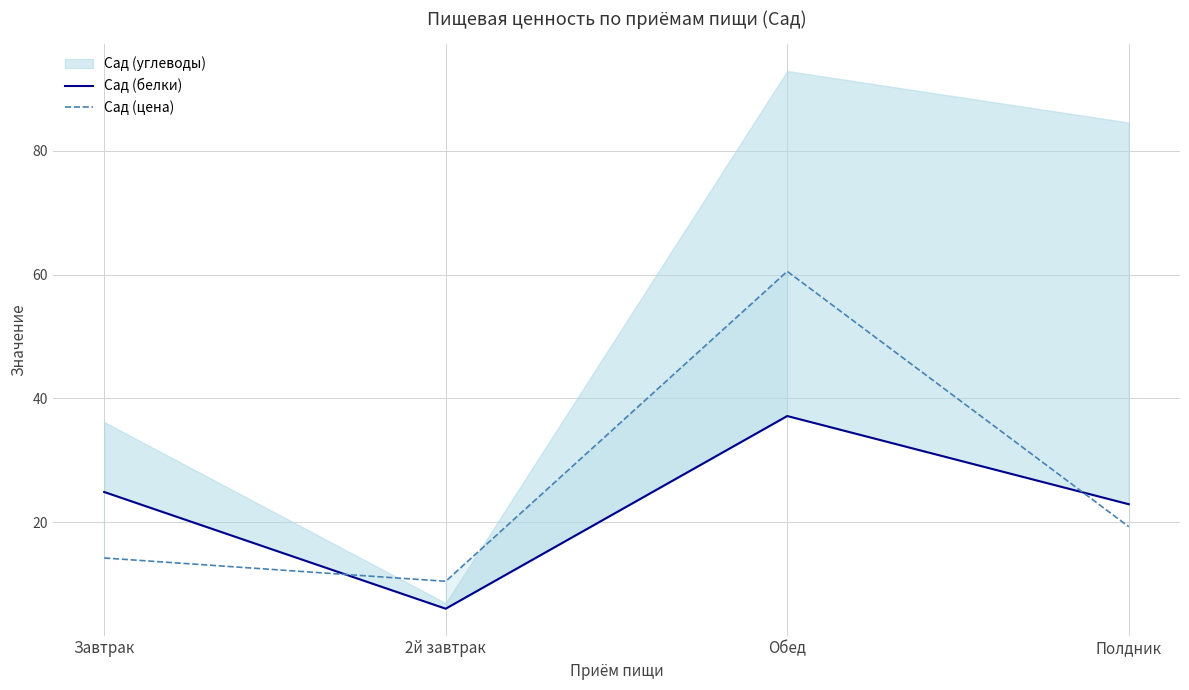

How many categories are shown in the chart?

4